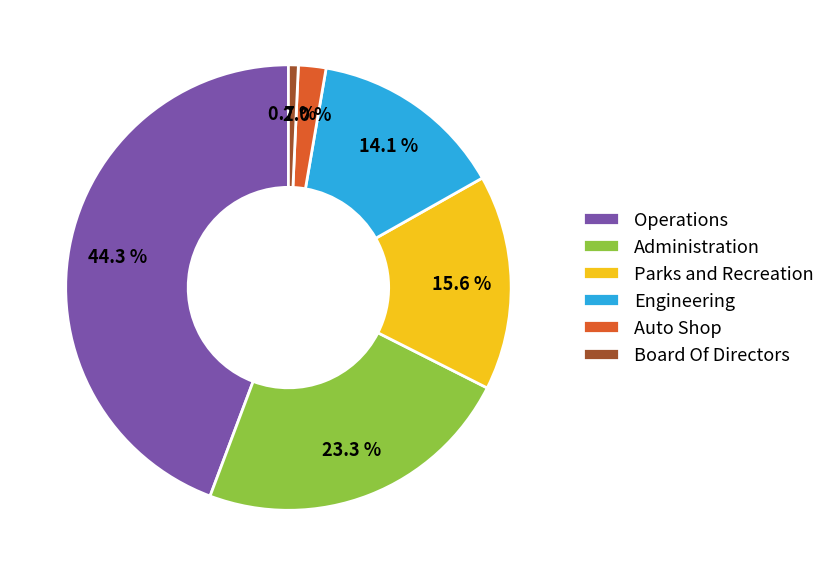

What percentage is the Board Of Directors slice, to the nearest percent?

1%